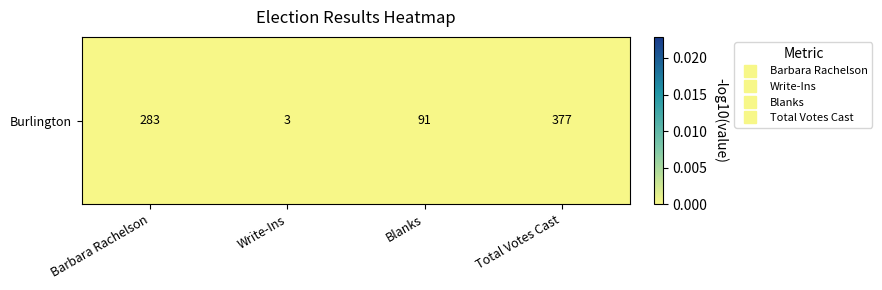

Rank the categories by value from highest to lowest.

Write-Ins, Blanks, Barbara Rachelson, Total Votes Cast